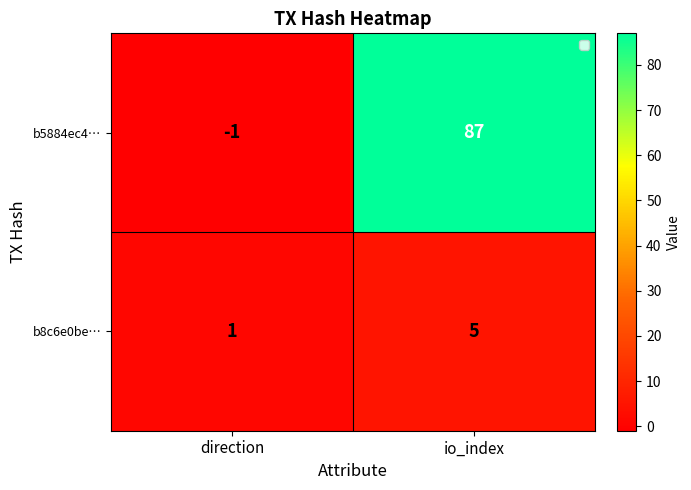

List the series in order of their peak value, highest first.

b5884ec4…, b8c6e0be…